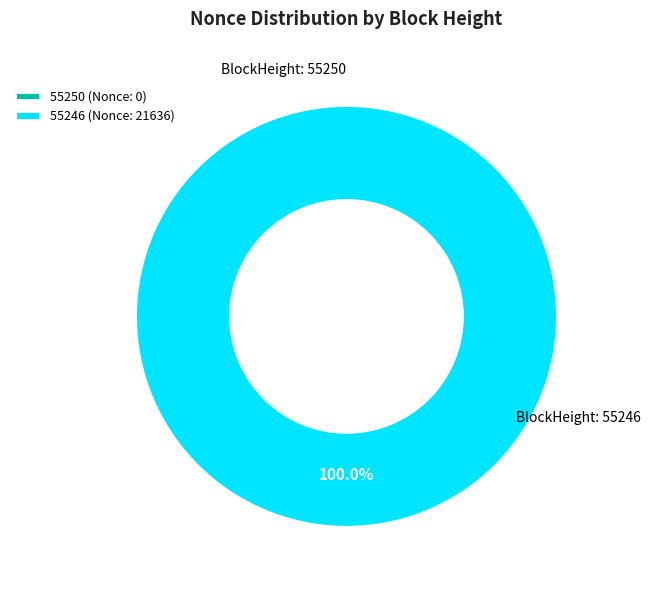

To the nearest percent, what is the combined percentage of 55250 and 55246?

100%